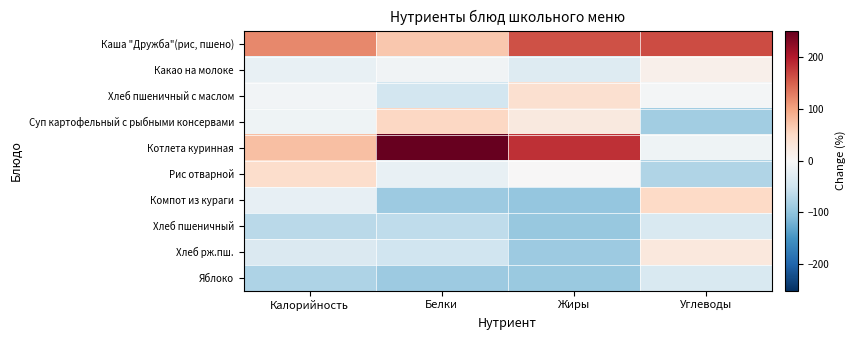

What is the spread (max minus min) of values at Жиры?

282.1